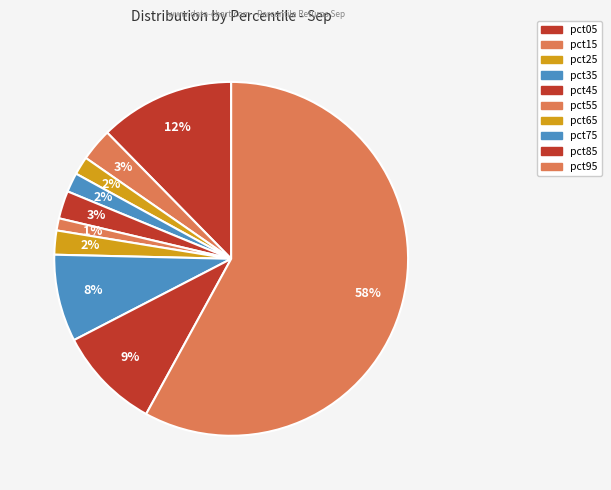

Count the number of slices in the pie.

10